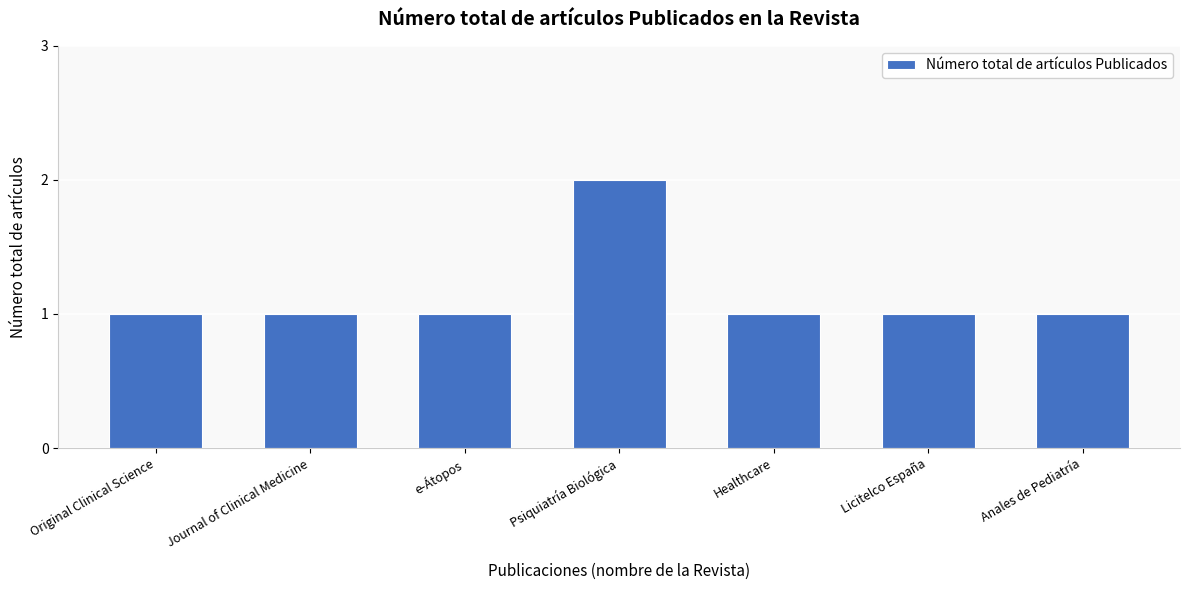

What position from the right is Licitelco España?

2